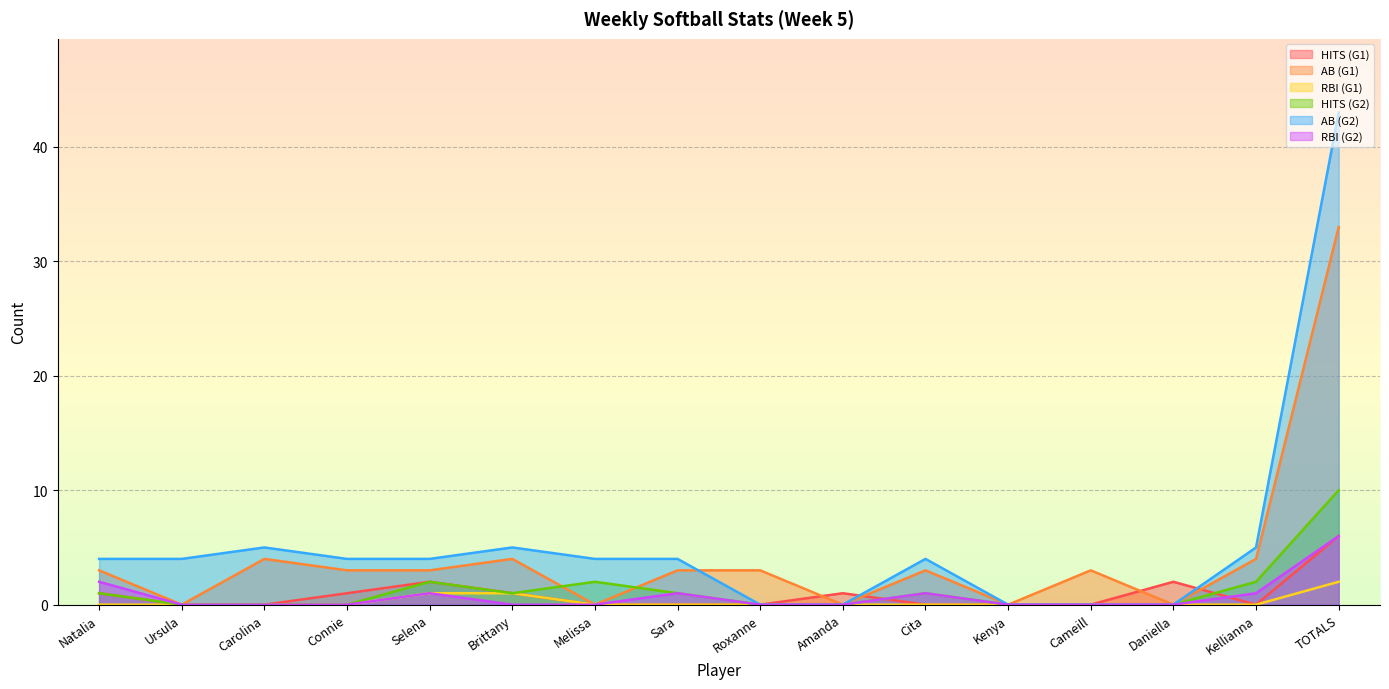

Is it true that RBI (G1) equals 1 at Brittany?

True